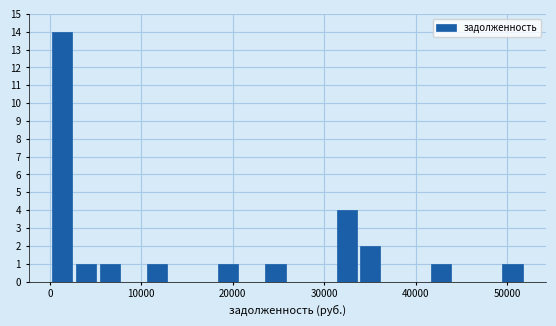

Read against the x-axis, roughly where is the centre of the tallest bar?

1000